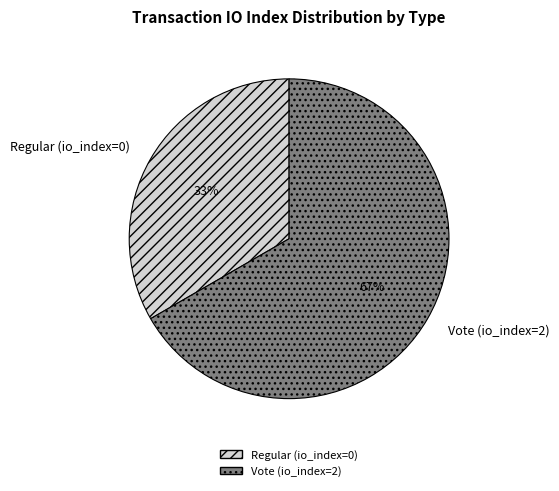

Which category accounts for the majority?

Vote (io_index=2)